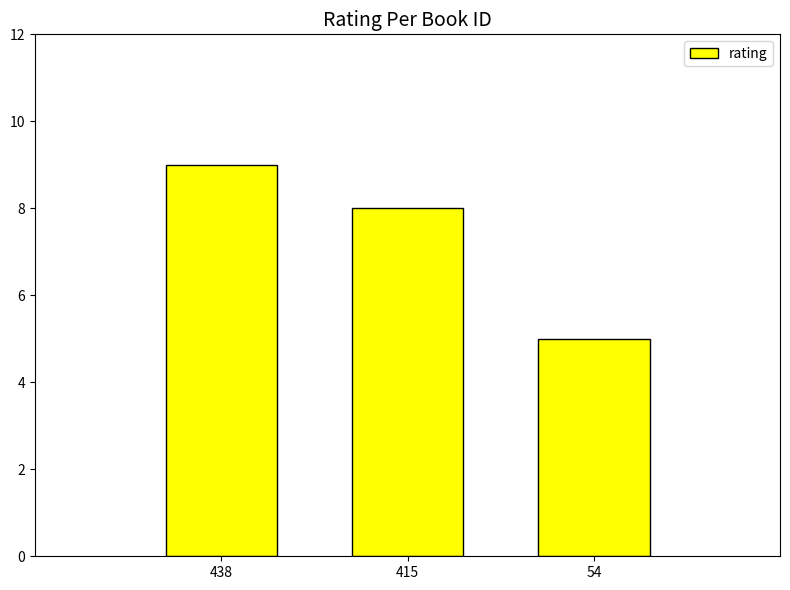

List the labels in order of value, smallest first.

54, 415, 438